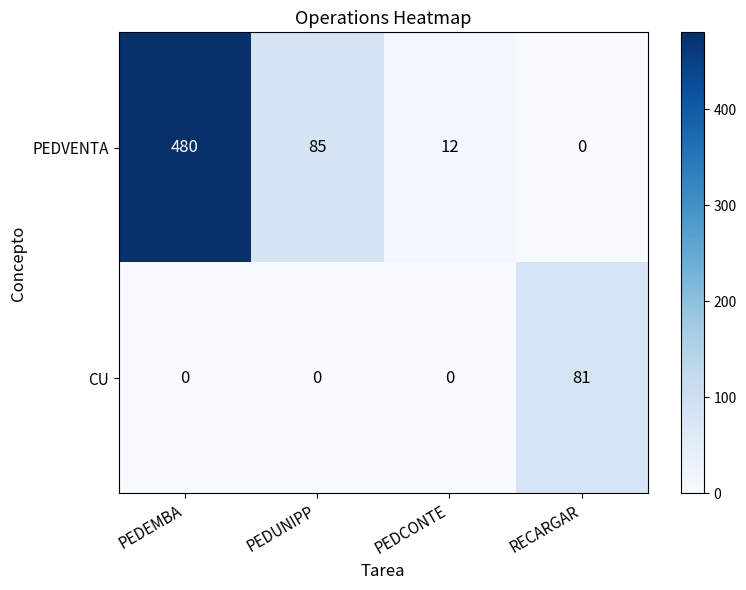

True or false: CU has a value of 0 at PEDUNIPP.

True